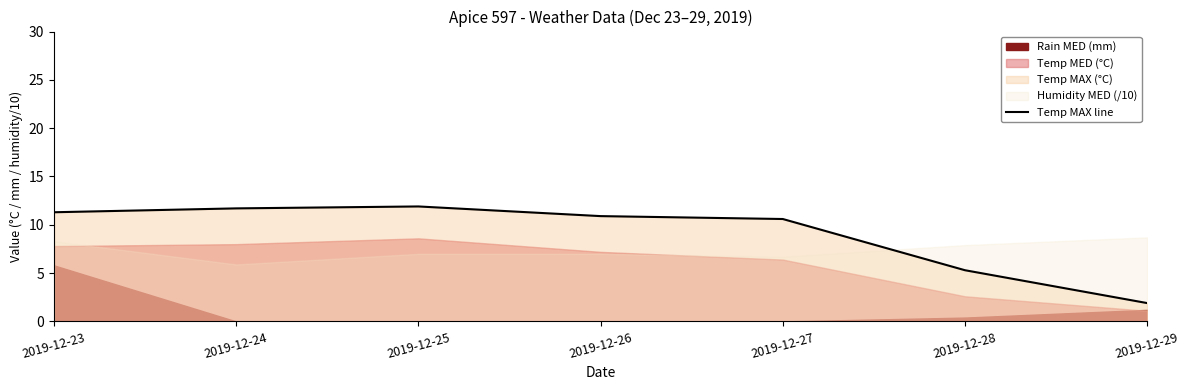

How many data points does each series have?

7